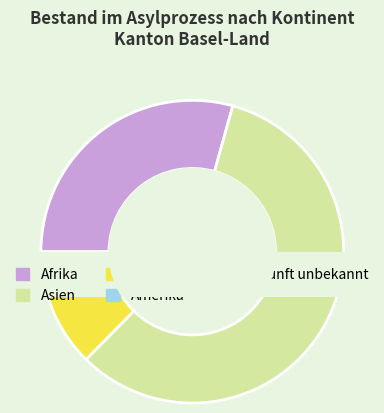

Does Asien account for over 50% of the chart?

Yes